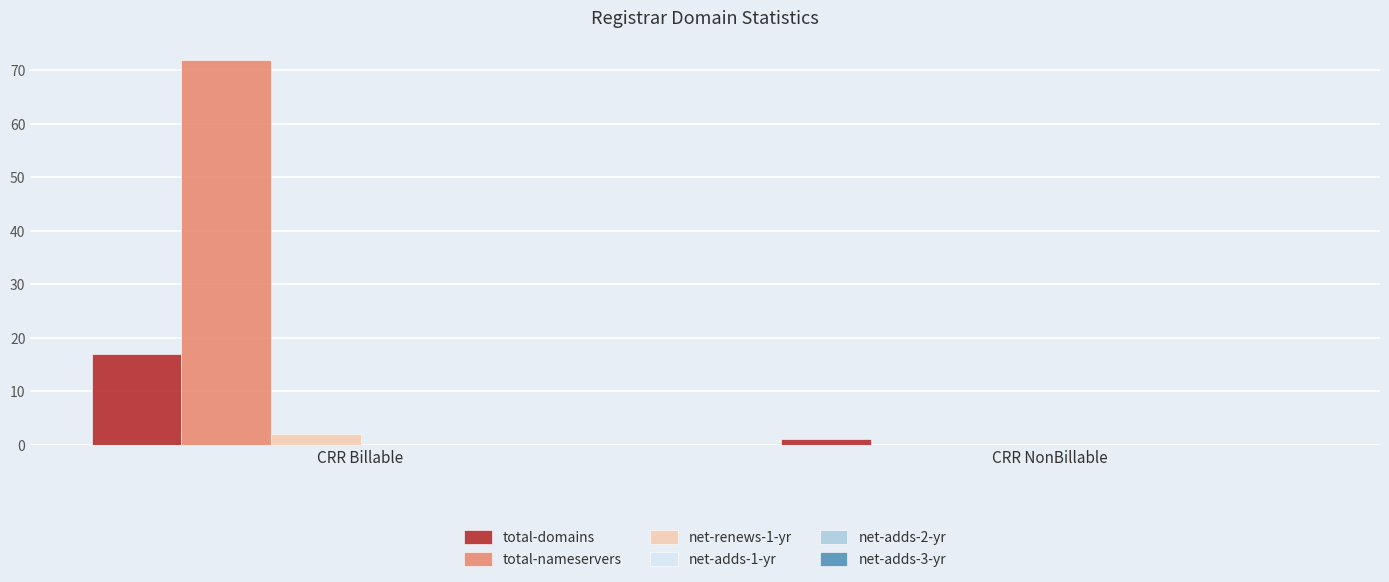

Reading left to right, transcribe all the data shown in this chart.

total-domains: CRR Billable=17	CRR NonBillable=1
total-nameservers: CRR Billable=72	CRR NonBillable=0
net-renews-1-yr: CRR Billable=2	CRR NonBillable=0